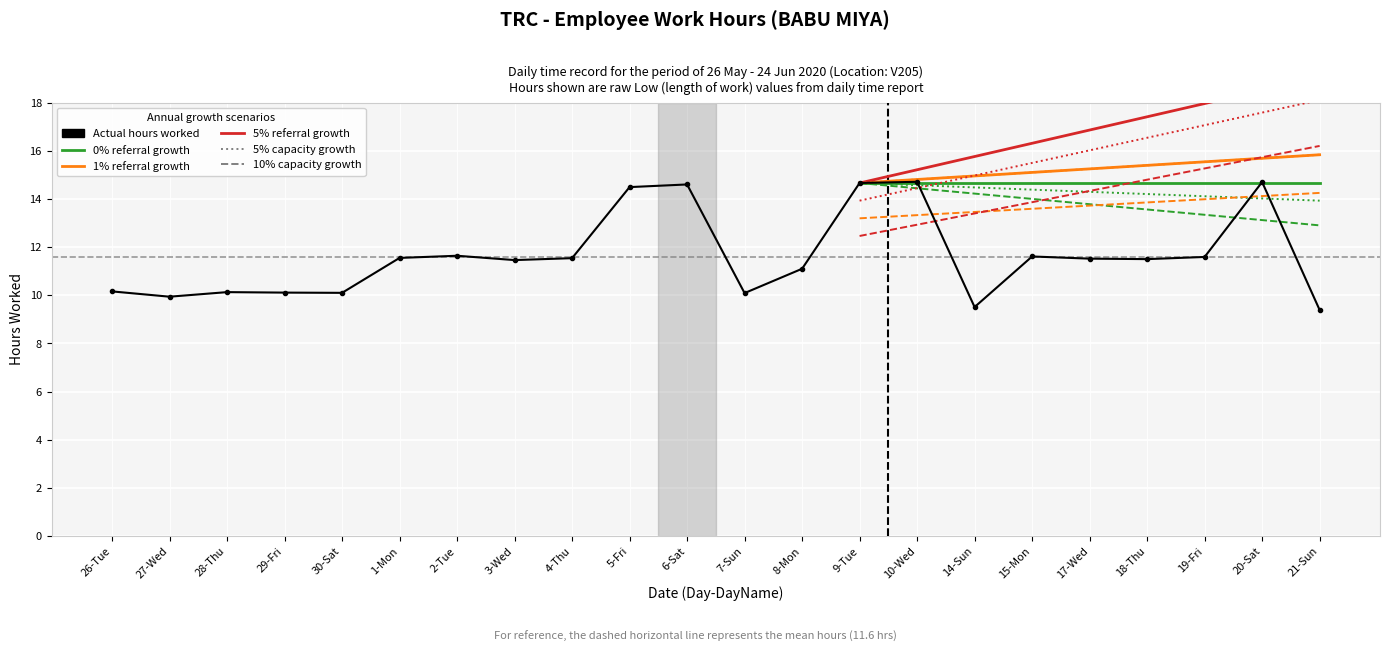

The chart shows a value of 9.9 at 27-Wed. True or false?

True